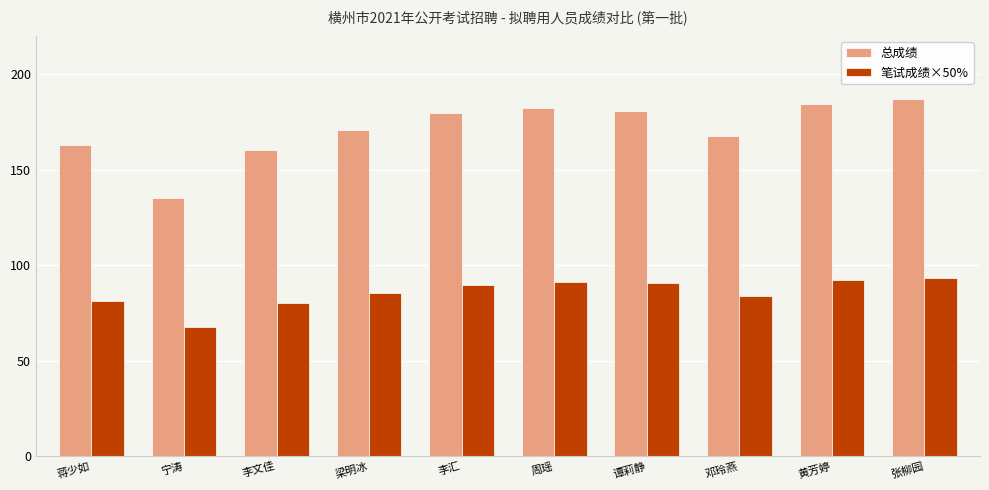

What are all the series names shown in the legend?

总成绩, 笔试成绩×50%